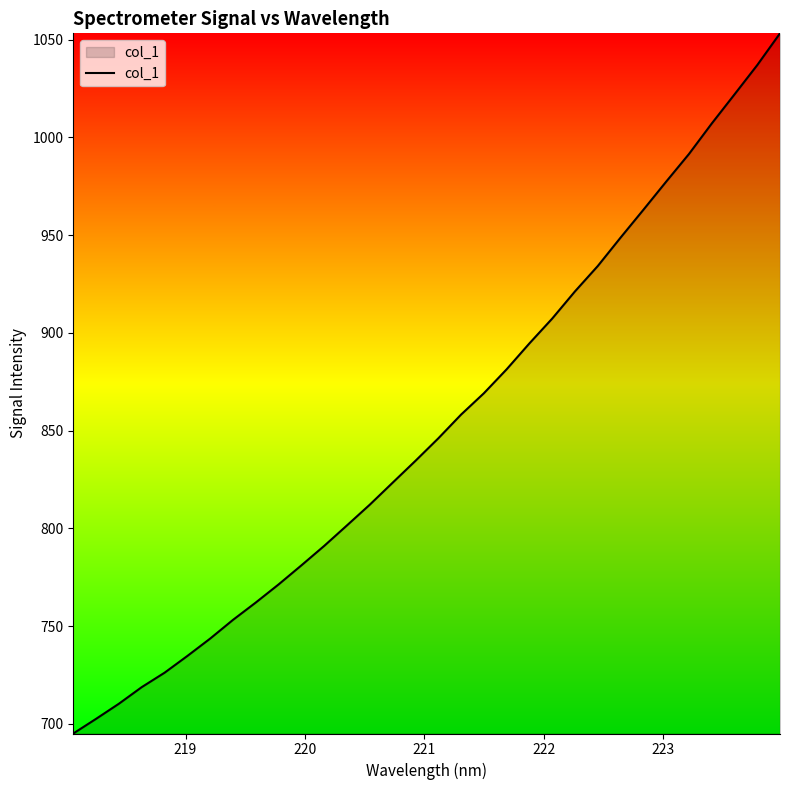

What is the minimum value shown in the chart?

695.0